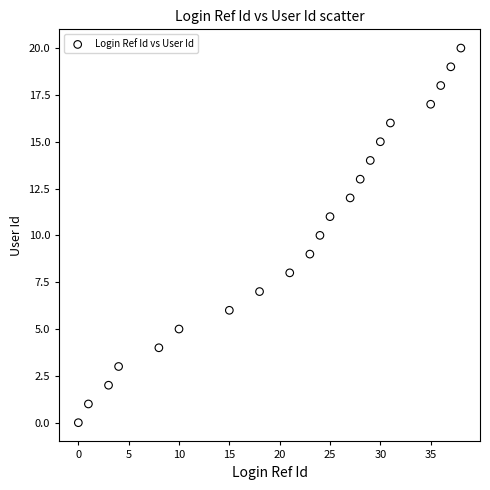

What is the range of Y values (max minus min)?

20